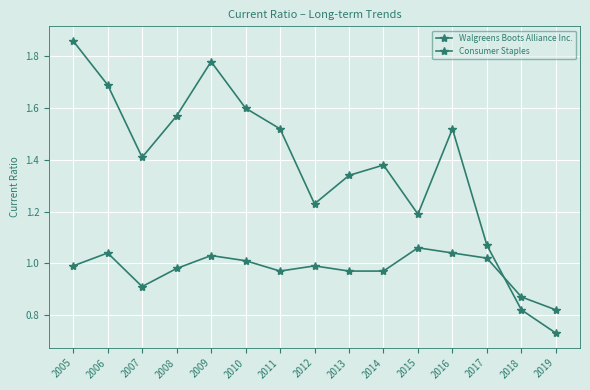

How many data points does each series have?

15